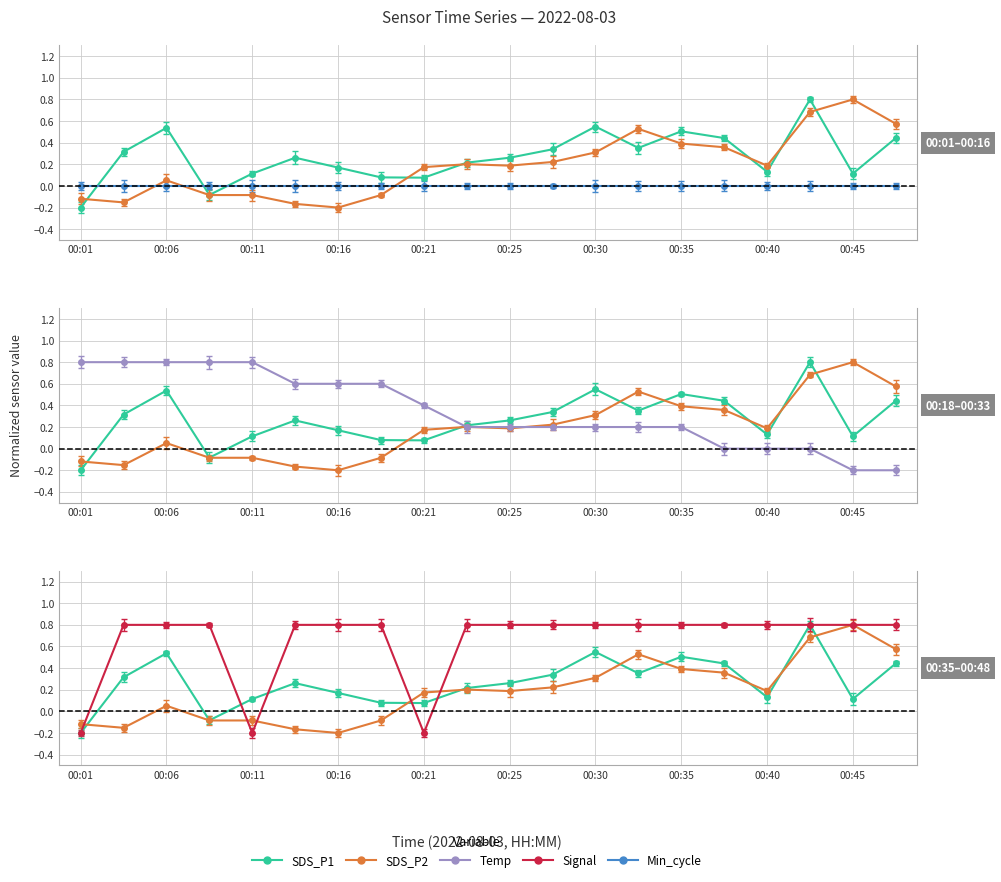

How many positive values does the SDS_P2 series have?

13